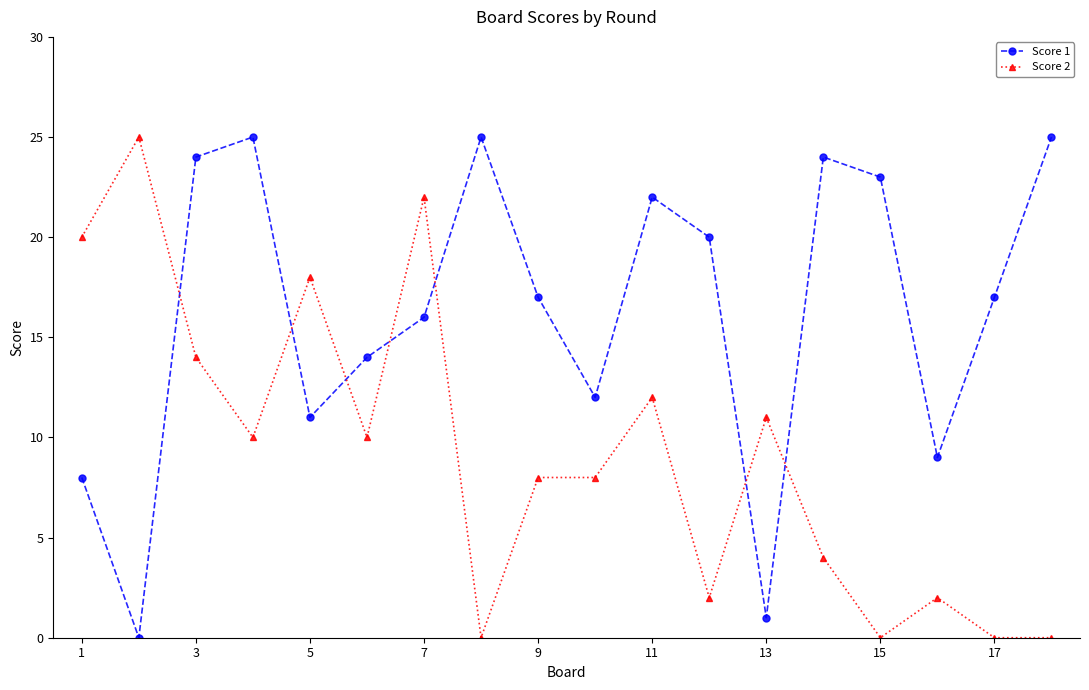

Which series has the largest total across all categories?

Score 1